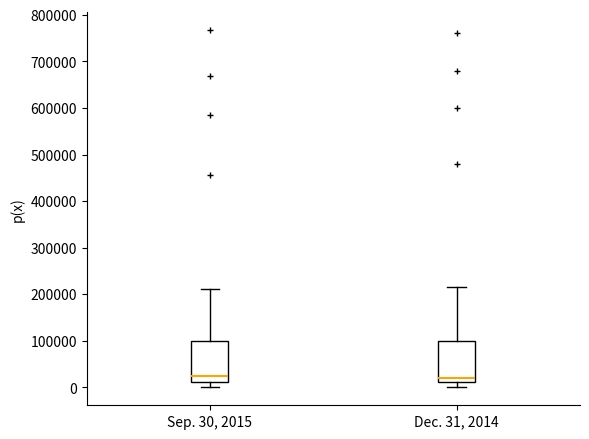

Where does the median line of the box for Sep. 30, 2015 sit on the y-axis? The values are not printed on the chart, so give them approximately, as read against the axis.

20000